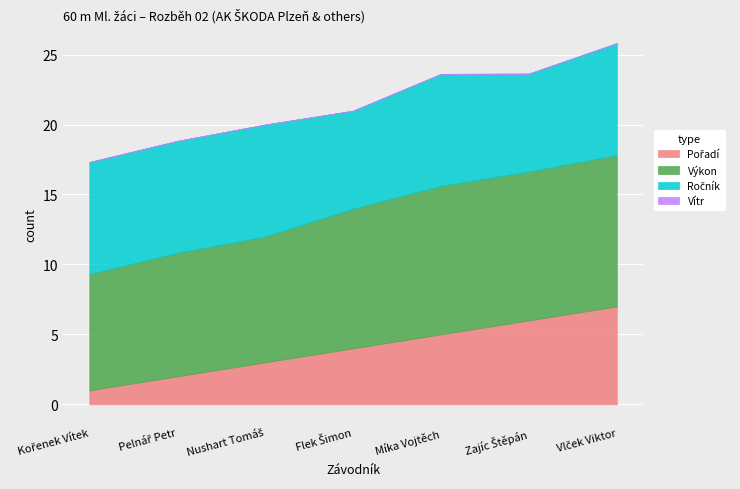

How many categories are shown in the chart?

7